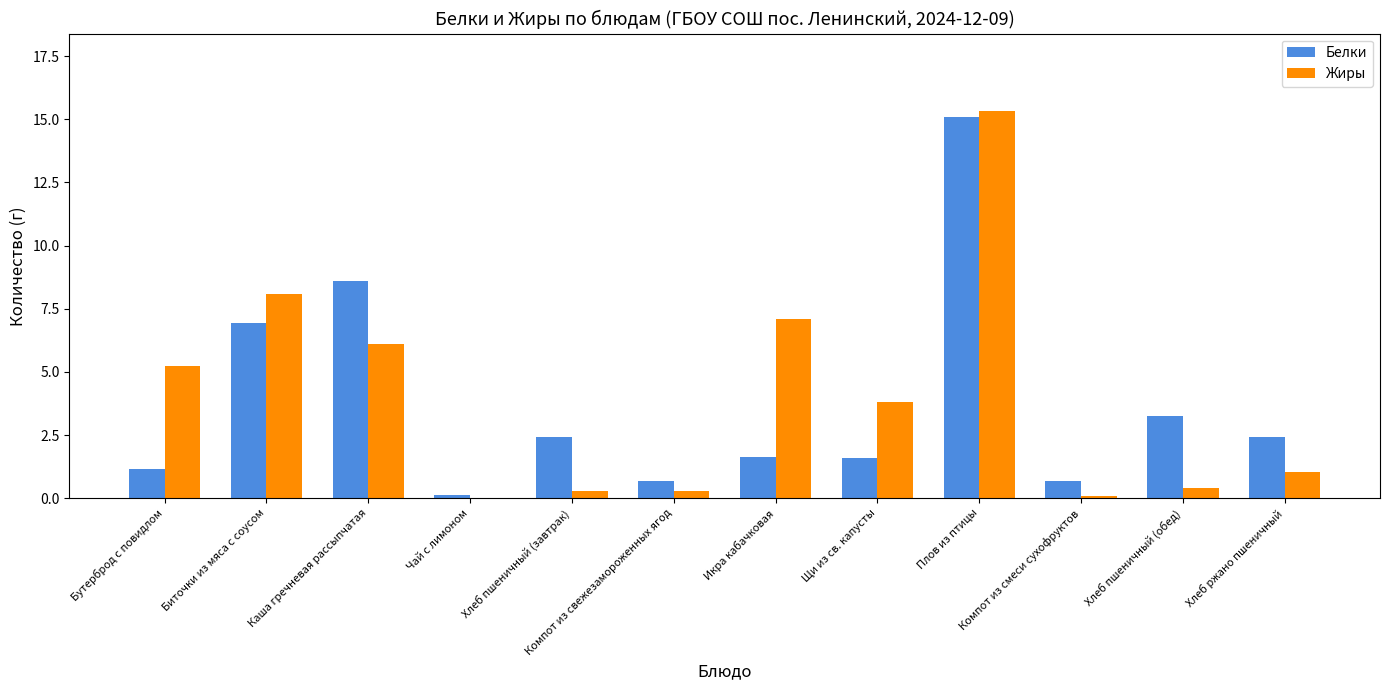

True or false: Жиры has a value of 0.0 at Чай с лимоном.

True